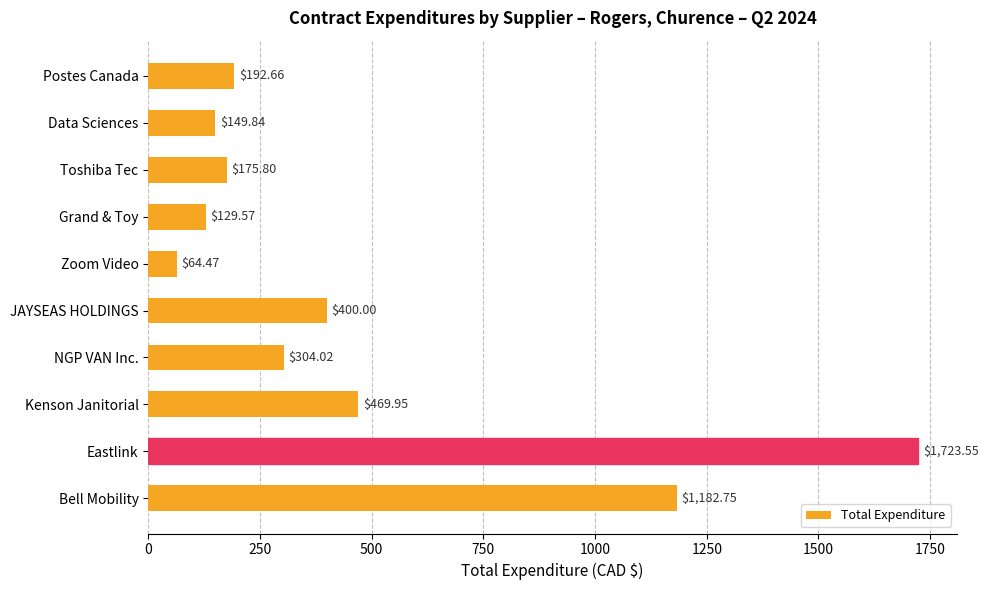

What is the average value?

479.3